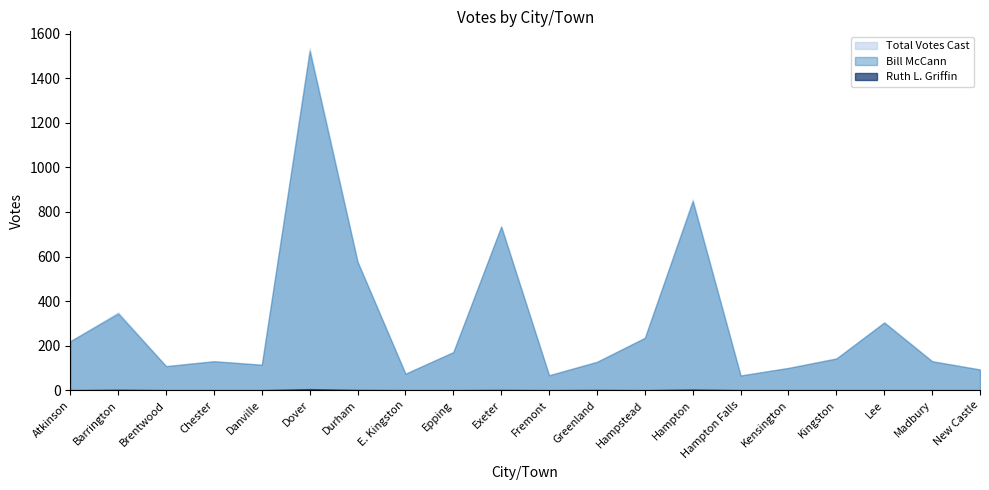

Is the value of Total Votes Cast at Danville greater than the value of Ruth L. Griffin at Hampstead?

Yes